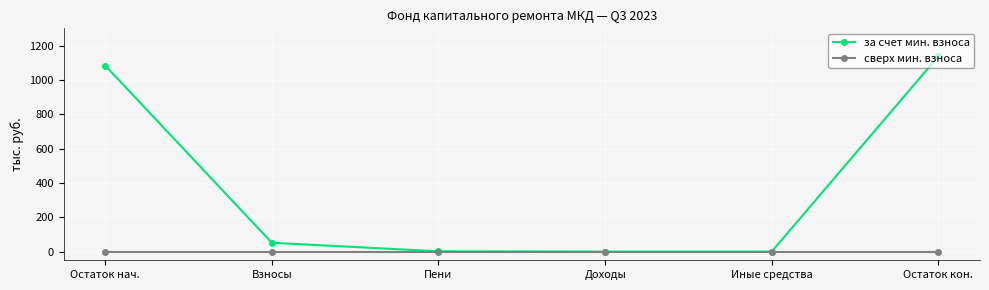

Which series has the widest spread of values?

за счет мин. взноса